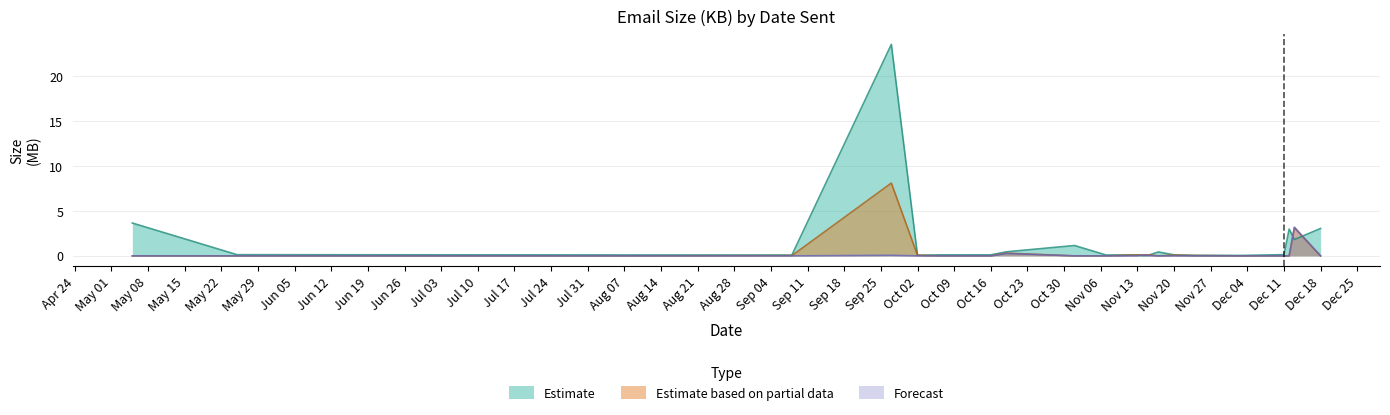

What is the difference between the maximum and second lowest values in the Estimate based on partial data series?

8.1